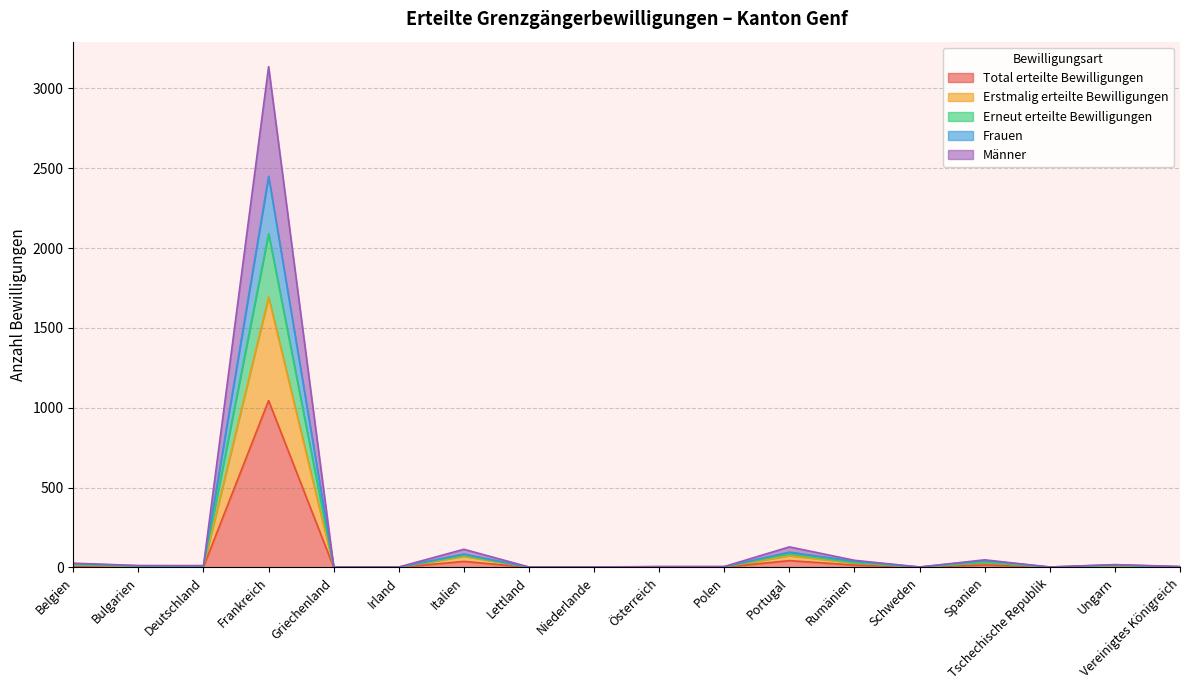

How many data points in Frauen are above 4?

7